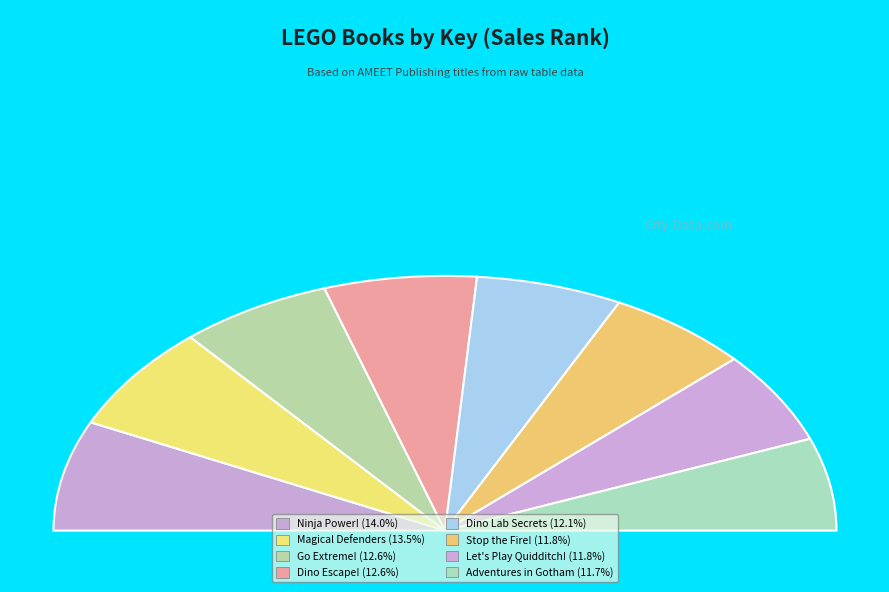

To the nearest percent, what is the difference between the LEGO Jurassic World: Dino Lab Secrets and LEGO City: Go Extreme! slice percentages?

1%